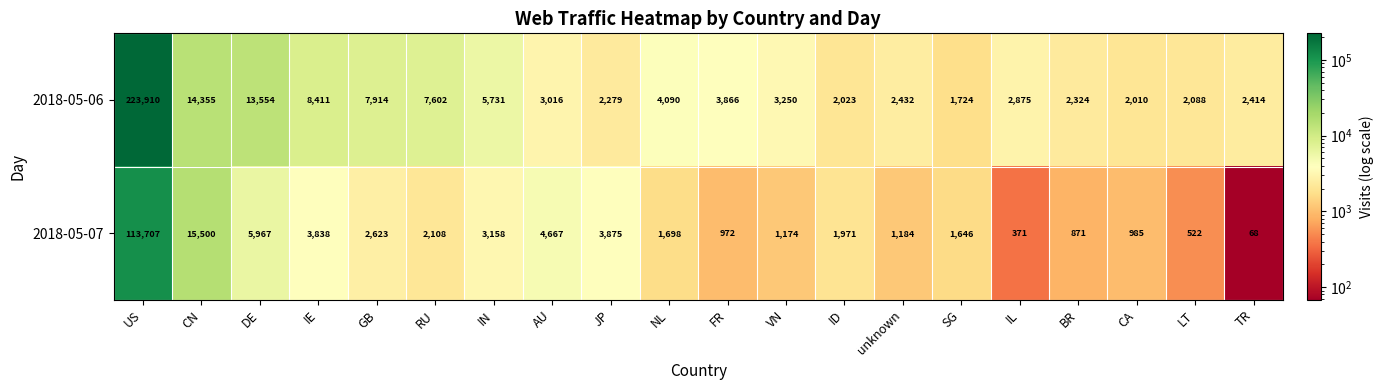

What is the difference between the 2018-05-07 values at DE and LT?

5445